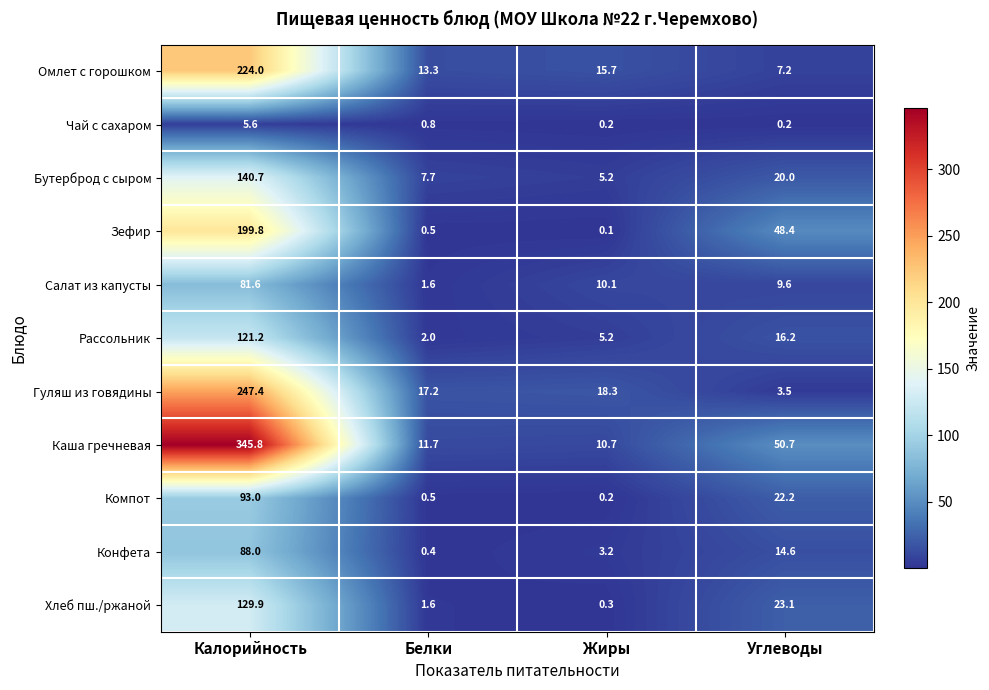

At which label does Омлет с горошком reach its minimum?

Углеводы